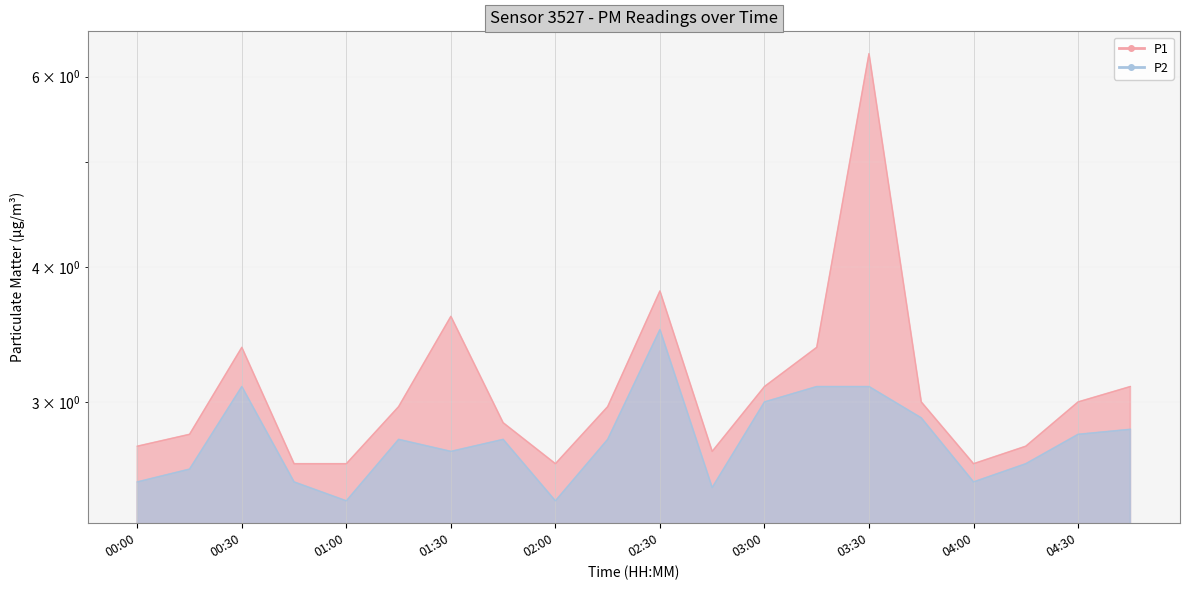

What is the label of the 5th point from the left?

01:00